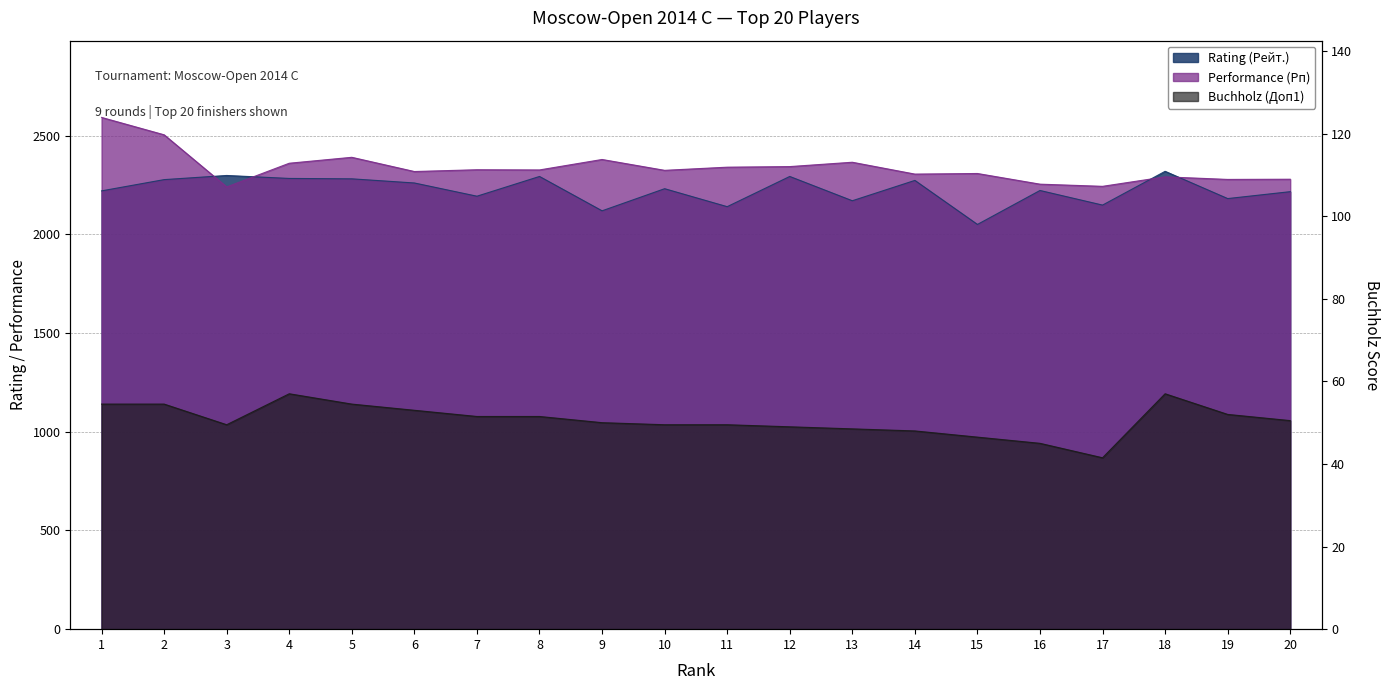

What is the sum of the Buchholz (Доп1) values at 5 and 19?

106.5